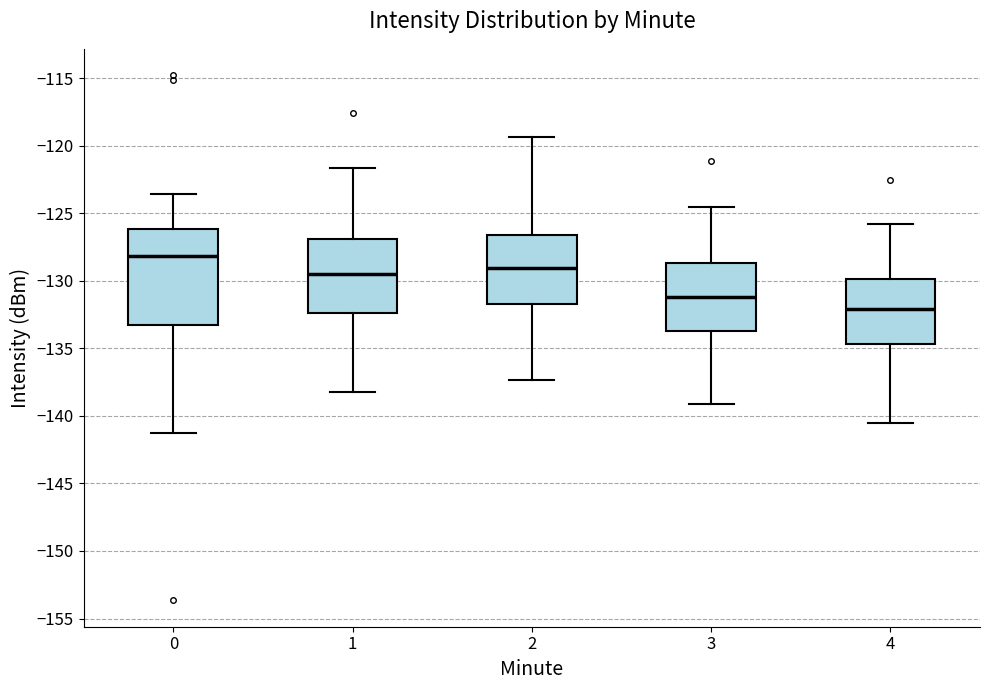

Which box has the lowest median line?

4